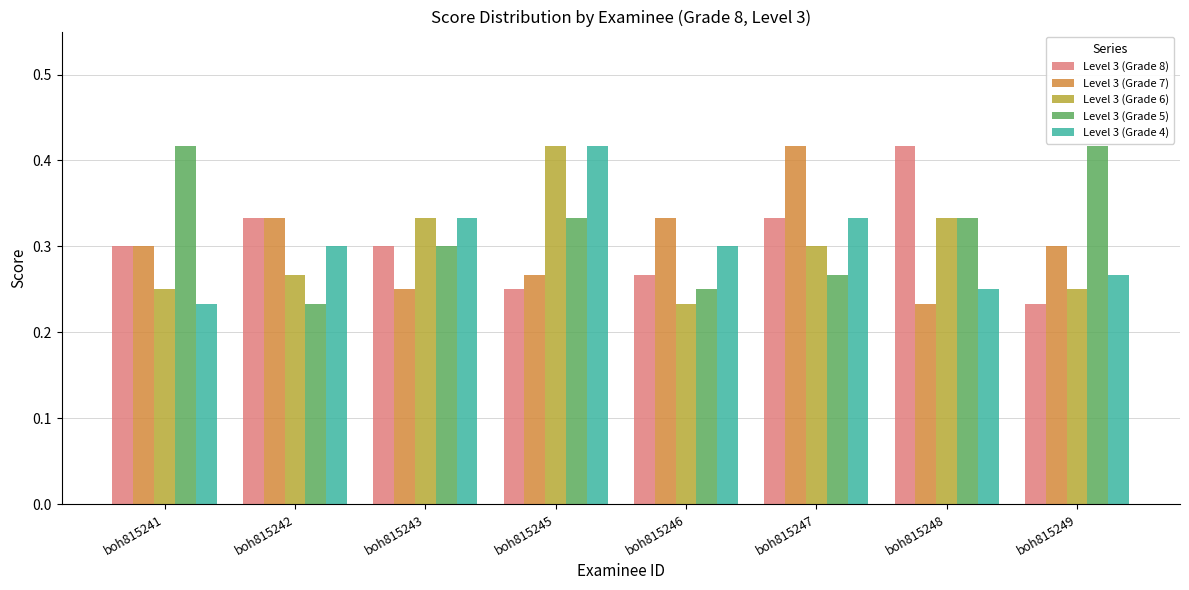

Which series changed the most between boh815247 and boh815248?

Level 3 (Grade 7)